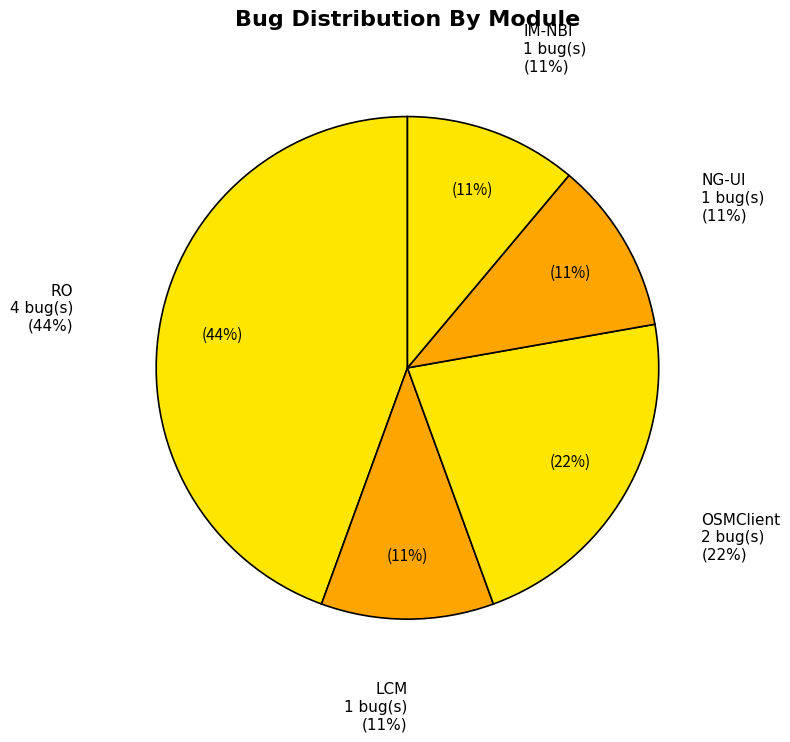

Does any single category account for the majority?

No